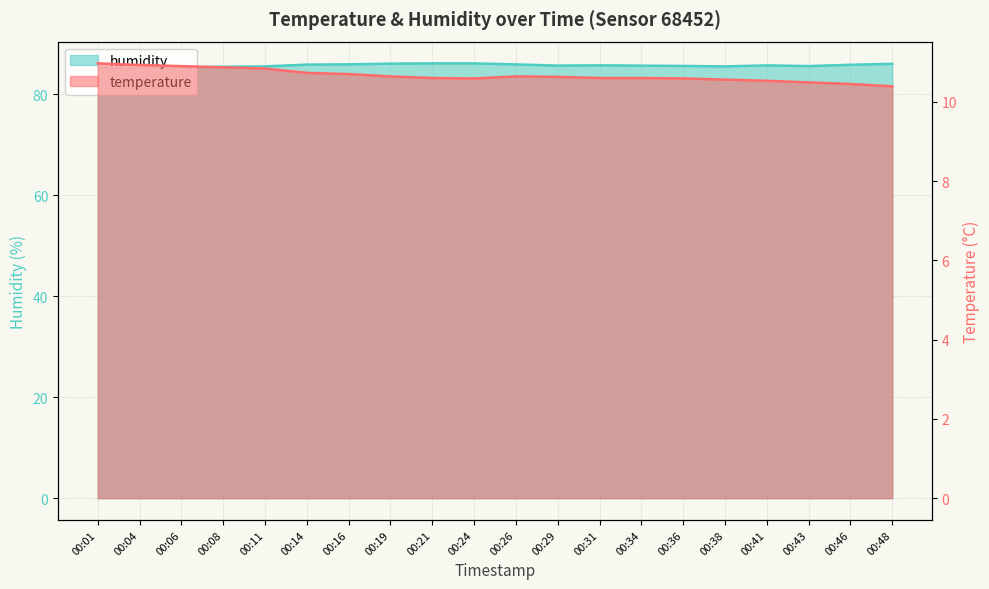

What is the highest value of the temperature series?

11.0